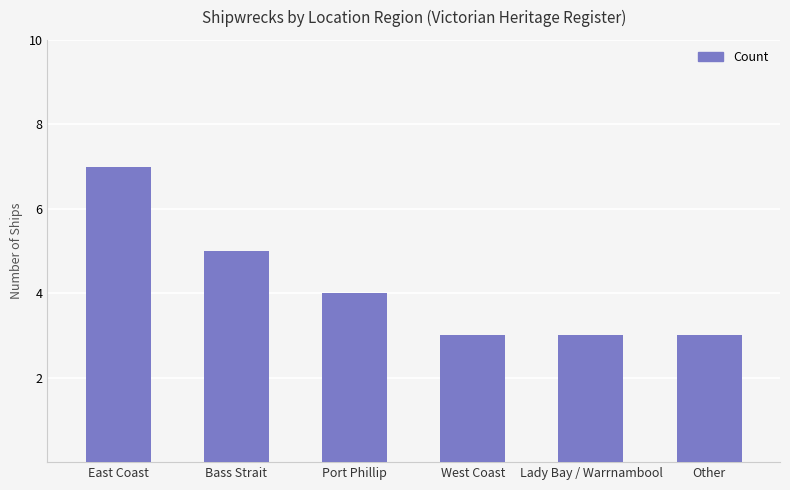

Which category has the highest value across all series?

East Coast